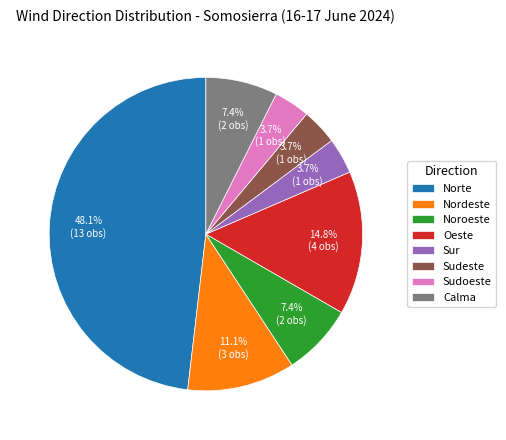

Combined, what portion of the pie is Sudoeste and Sur?

7.4%